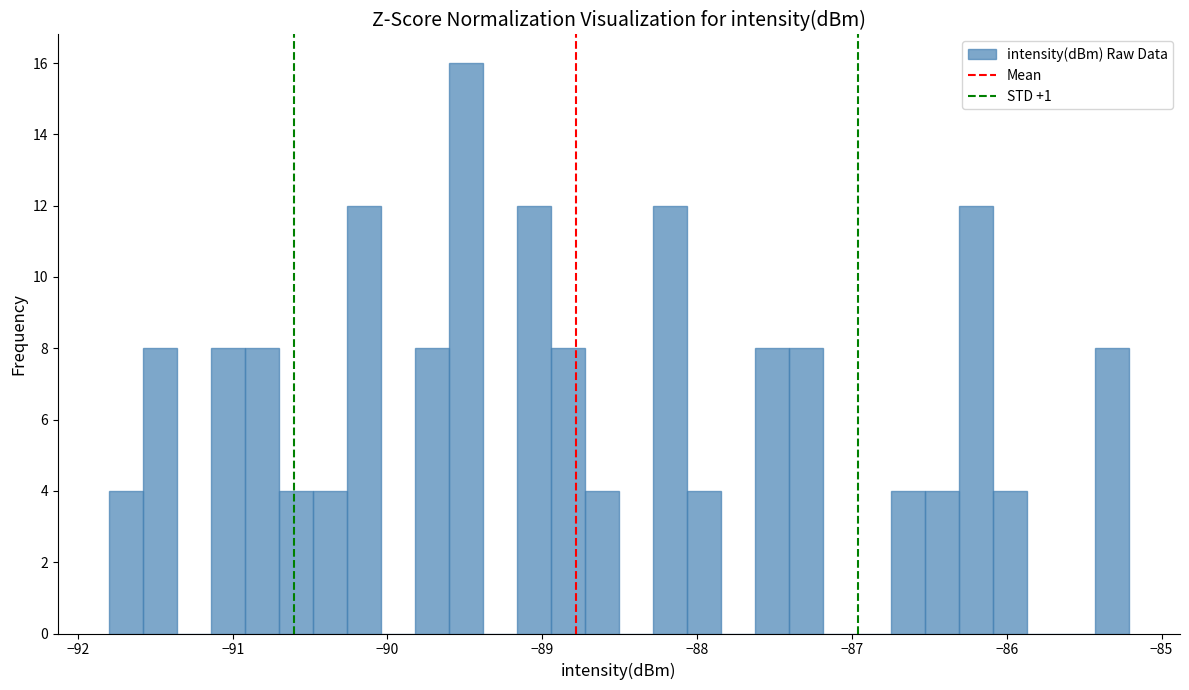

Read against the x-axis, roughly where is the centre of the tallest bar?

-89.5